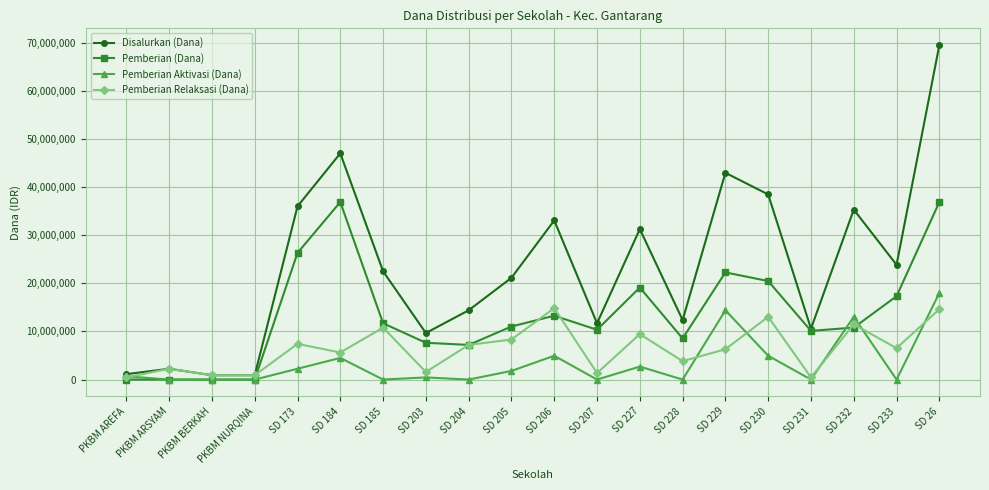

List the series in order of their peak value, lowest first.

Pemberian Relaksasi (Dana), Pemberian Aktivasi (Dana), Pemberian (Dana), Disalurkan (Dana)